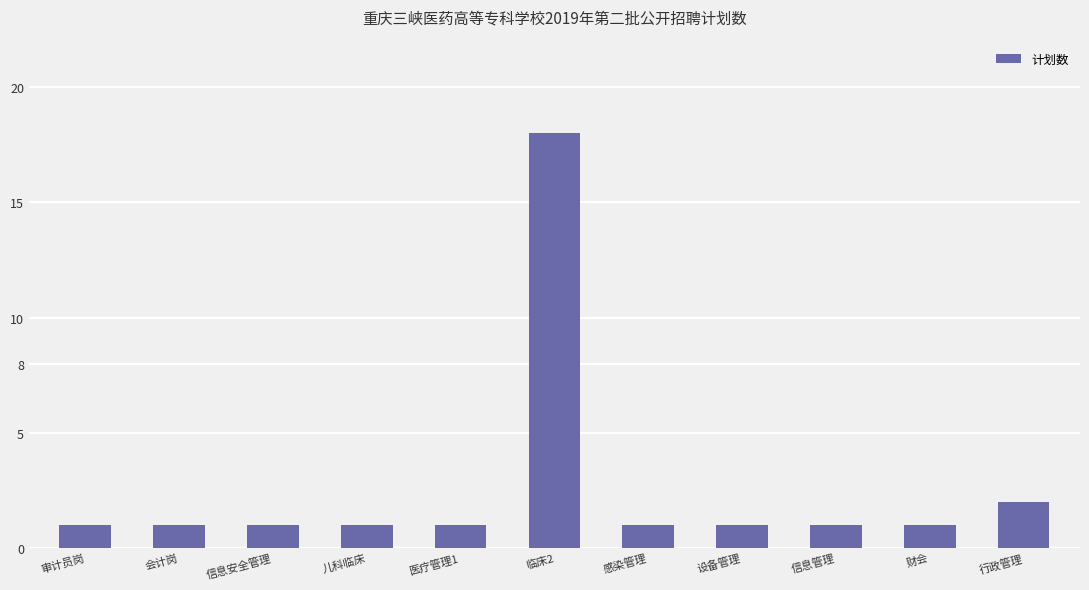

Reading left to right, extract all data points from this chart.

审计员岗=1	会计岗=1	信息安全管理=1	儿科临床=1	医疗管理1=1	临床2=18	感染管理=1	设备管理=1	信息管理=1	财会=1	行政管理=2